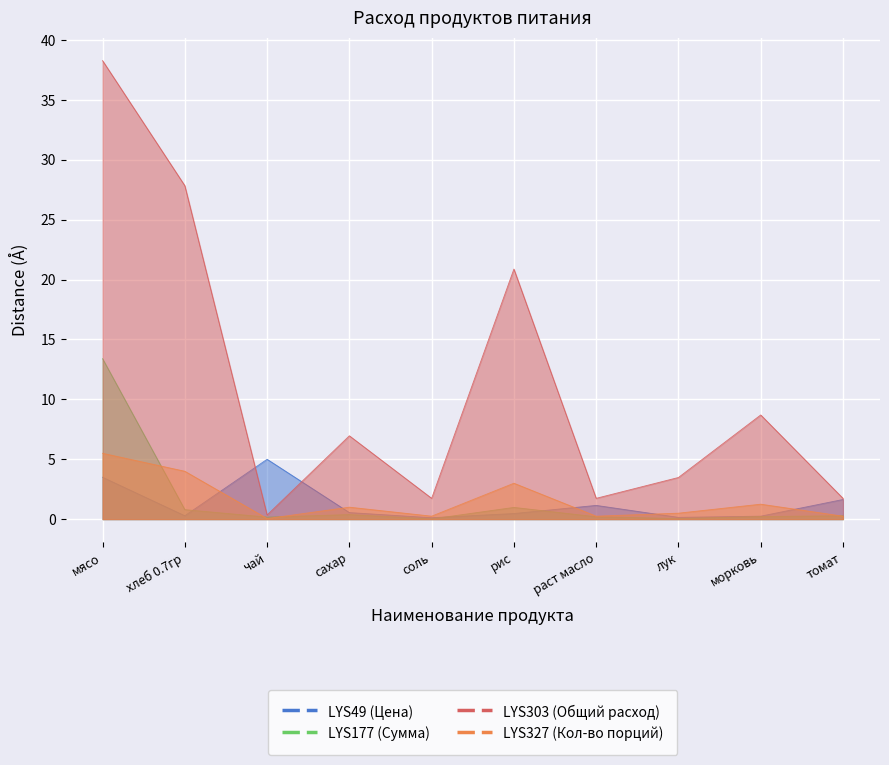

Reading left to right, transcribe all the data shown in this chart.

LYS49 (Цена): мясо=3.5	хлеб 0.7гр=0.3	чай=5.0	сахар=0.6	соль=0.1	рис=0.5	раст масло=1.2	лук=0.1	морковь=0.2	томат=1.6
LYS177 (Сумма): мясо=13.4	хлеб 0.7гр=0.8	чай=0.2	сахар=0.4	соль=0.0	рис=1.0	раст масло=0.2	лук=0.1	морковь=0.2	томат=0.3
LYS303 (Общий расход): мясо=5.5	хлеб 0.7гр=4.0	чай=0.1	сахар=1.0	соль=0.2	рис=3.0	раст масло=0.2	лук=0.5	морковь=1.2	томат=0.2
LYS327 (Кол-во порций): мясо=38.3	хлеб 0.7гр=27.8	чай=0.3	сахар=7.0	соль=1.7	рис=20.9	раст масло=1.7	лук=3.5	морковь=8.7	томат=1.7